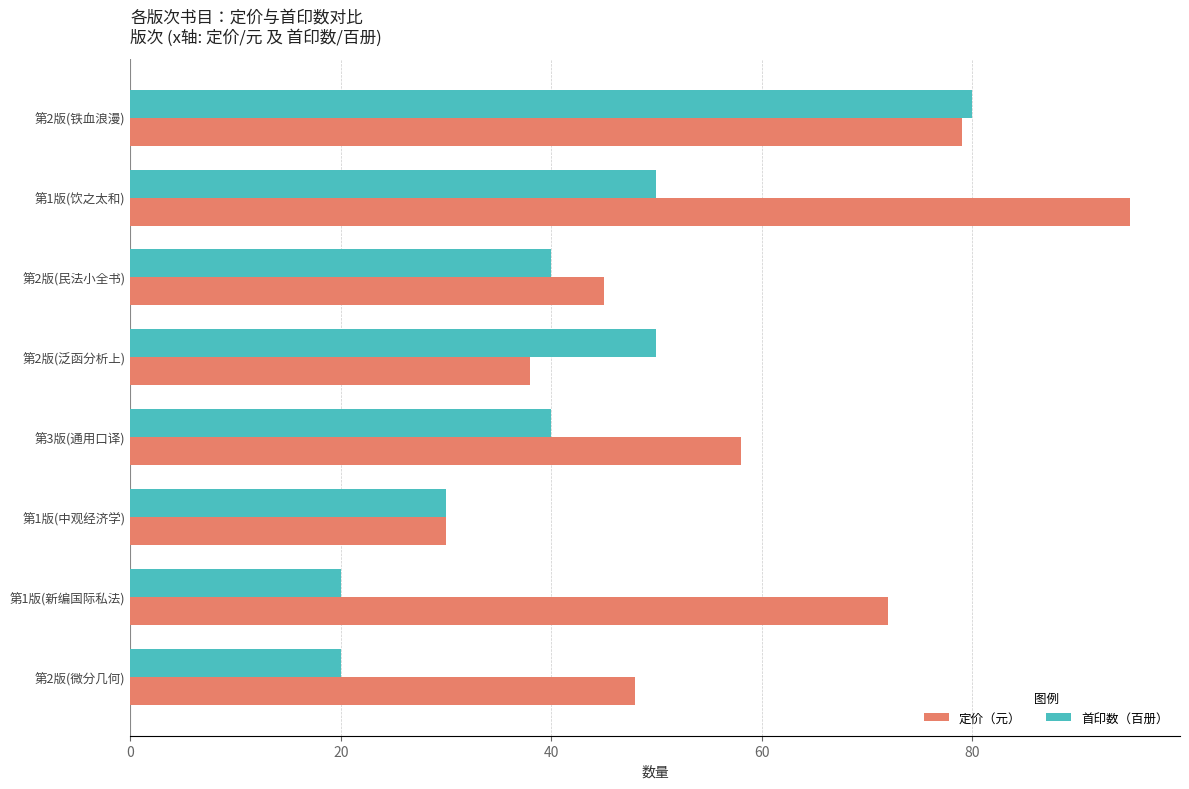

What is the maximum value shown in the chart?

95